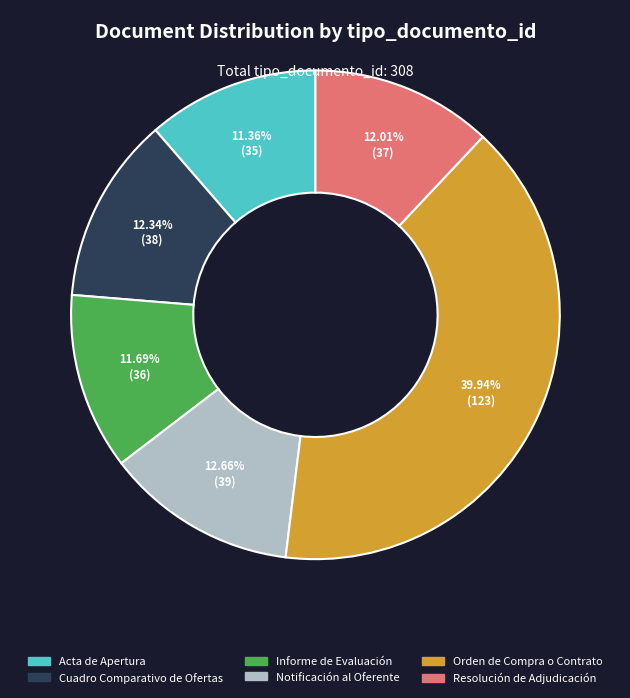

Is there any slice that represents more than half of the pie?

No